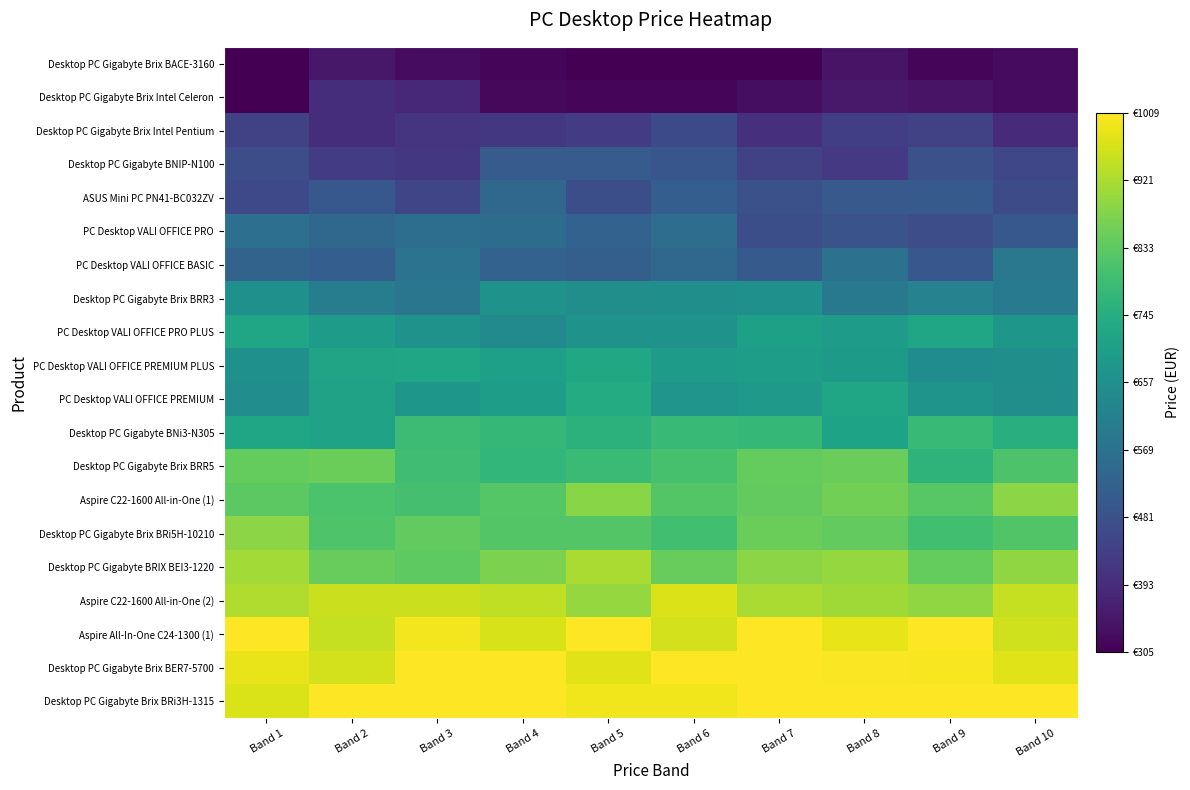

Reading left to right, list all the values displayed in this chart.

Desktop PC Gigabyte Brix BACE-3160: Band 1=292.4	Band 2=350.0	Band 3=328.2	Band 4=314.8	Band 5=270.6	Band 6=270.6	Band 7=260.8	Band 8=341.6	Band 9=315.1	Band 10=325.8
Desktop PC Gigabyte Brix Intel Celeron: Band 1=301.7	Band 2=396.7	Band 3=382.9	Band 4=320.9	Band 5=317.9	Band 6=318.0	Band 7=330.1	Band 8=352.2	Band 9=342.9	Band 10=328.8
Desktop PC Gigabyte Brix Intel Pentium: Band 1=444.8	Band 2=397.5	Band 3=412.8	Band 4=420.2	Band 5=429.2	Band 6=462.1	Band 7=403.6	Band 8=435.0	Band 9=442.8	Band 10=388.2
Desktop PC Gigabyte BNIP-N100: Band 1=472.4	Band 2=428.7	Band 3=418.2	Band 4=506.6	Band 5=508.2	Band 6=492.5	Band 7=442.1	Band 8=421.4	Band 9=480.1	Band 10=455.7
ASUS Mini PC PN41-BC032ZV: Band 1=461.2	Band 2=498.5	Band 3=452.4	Band 4=539.9	Band 5=474.9	Band 6=515.2	Band 7=480.2	Band 8=501.0	Band 9=503.7	Band 10=467.5
PC Desktop VALI OFFICE PRO: Band 1=562.5	Band 2=543.1	Band 3=559.5	Band 4=555.0	Band 5=525.3	Band 6=557.7	Band 7=474.4	Band 8=485.2	Band 9=470.1	Band 10=498.1
PC Desktop VALI OFFICE BASIC: Band 1=528.3	Band 2=516.6	Band 3=572.3	Band 4=525.1	Band 5=517.5	Band 6=543.7	Band 7=503.5	Band 8=569.7	Band 9=496.9	Band 10=588.1
Desktop PC Gigabyte Brix BRR3: Band 1=659.0	Band 2=601.6	Band 3=582.3	Band 4=663.3	Band 5=652.4	Band 6=654.7	Band 7=658.9	Band 8=589.2	Band 9=617.6	Band 10=593.3
PC Desktop VALI OFFICE PRO PLUS: Band 1=718.0	Band 2=694.0	Band 3=664.8	Band 4=638.1	Band 5=662.8	Band 6=664.2	Band 7=704.7	Band 8=695.5	Band 9=720.4	Band 10=678.9
PC Desktop VALI OFFICE PREMIUM PLUS: Band 1=658.2	Band 2=717.6	Band 3=722.3	Band 4=702.4	Band 5=723.4	Band 6=695.6	Band 7=698.5	Band 8=689.0	Band 9=648.8	Band 10=657.1
PC Desktop VALI OFFICE PREMIUM: Band 1=649.5	Band 2=710.0	Band 3=677.7	Band 4=697.2	Band 5=737.1	Band 6=671.2	Band 7=687.4	Band 8=721.9	Band 9=669.2	Band 10=654.0
Desktop PC Gigabyte BNi3-N305: Band 1=723.1	Band 2=710.2	Band 3=787.1	Band 4=774.9	Band 5=757.4	Band 6=781.2	Band 7=774.5	Band 8=712.7	Band 9=783.3	Band 10=748.0
Desktop PC Gigabyte Brix BRR5: Band 1=842.2	Band 2=851.0	Band 3=793.2	Band 4=772.4	Band 5=784.2	Band 6=804.1	Band 7=843.2	Band 8=847.5	Band 9=762.1	Band 10=812.5
Aspire C22-1600 All-in-One (1): Band 1=830.5	Band 2=811.0	Band 3=800.8	Band 4=822.6	Band 5=883.1	Band 6=821.1	Band 7=840.7	Band 8=859.1	Band 9=825.2	Band 10=886.0
Desktop PC Gigabyte Brix BRi5H-10210: Band 1=887.3	Band 2=816.3	Band 3=840.8	Band 4=821.2	Band 5=819.6	Band 6=794.8	Band 7=852.0	Band 8=841.3	Band 9=796.2	Band 10=818.9
Desktop PC Gigabyte BRIX BEI3-1220: Band 1=911.3	Band 2=844.4	Band 3=834.9	Band 4=869.4	Band 5=919.0	Band 6=844.6	Band 7=887.7	Band 8=896.6	Band 9=844.2	Band 10=893.3
Aspire C22-1600 All-in-One (2): Band 1=925.8	Band 2=952.2	Band 3=952.4	Band 4=942.6	Band 5=898.0	Band 6=972.5	Band 7=921.1	Band 8=907.7	Band 9=893.1	Band 10=948.1
Aspire All-In-One C24-1300 (1): Band 1=1012.4	Band 2=946.3	Band 3=995.9	Band 4=967.3	Band 5=1009.2	Band 6=962.1	Band 7=1013.8	Band 8=983.3	Band 9=1038.3	Band 10=958.4
Desktop PC Gigabyte Brix BER7-5700: Band 1=984.8	Band 2=962.1	Band 3=1043.2	Band 4=1038.4	Band 5=976.5	Band 6=1016.7	Band 7=1032.4	Band 8=1006.2	Band 9=1003.7	Band 10=974.9
Desktop PC Gigabyte Brix BRi3H-1315: Band 1=968.6	Band 2=1049.0	Band 3=1049.3	Band 4=1022.6	Band 5=993.2	Band 6=994.2	Band 7=1031.9	Band 8=1049.0	Band 9=1048.0	Band 10=1037.3